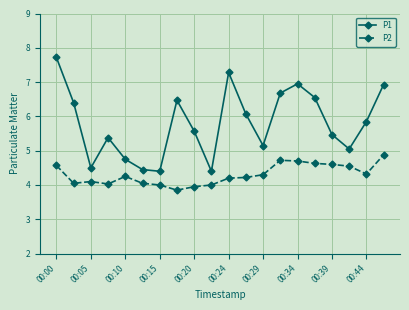

Does the chart display data point markers on the line(s)?

Yes